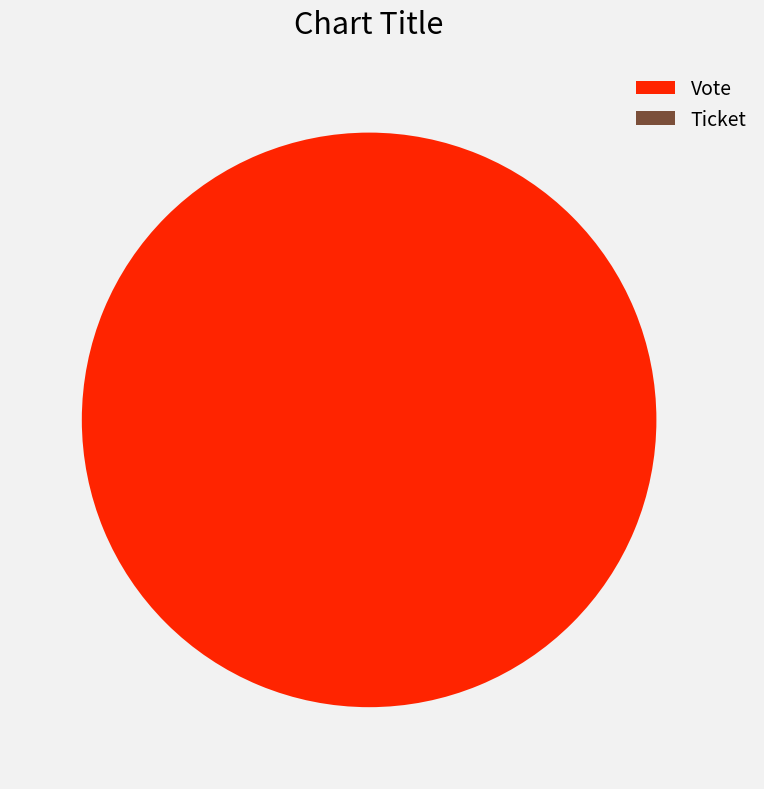

Is there a majority slice in this chart?

Yes